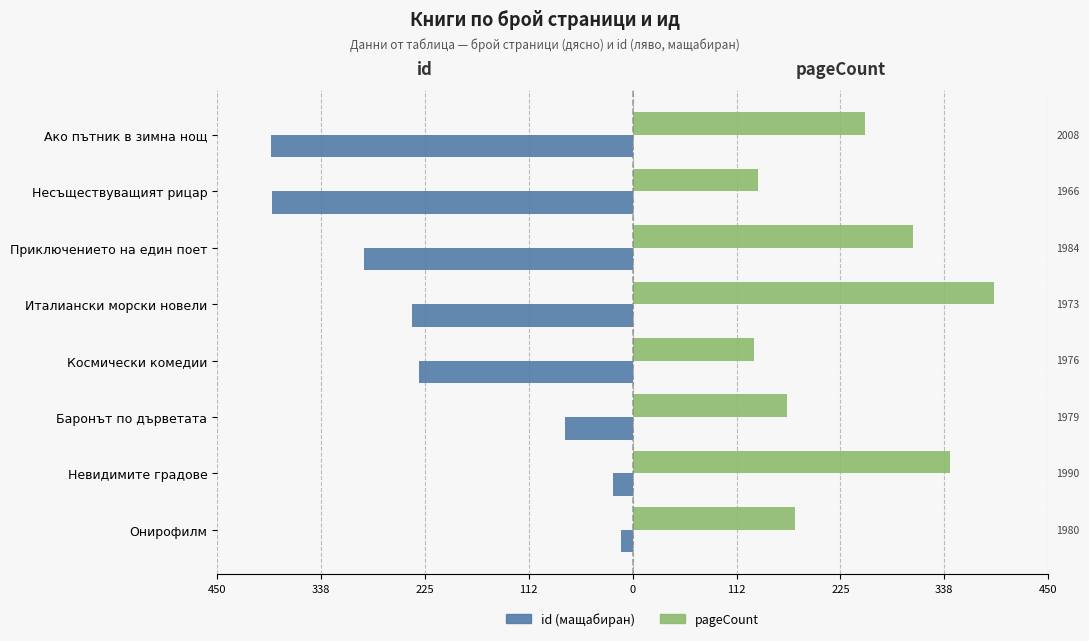

What is the smallest value displayed?

-392.0